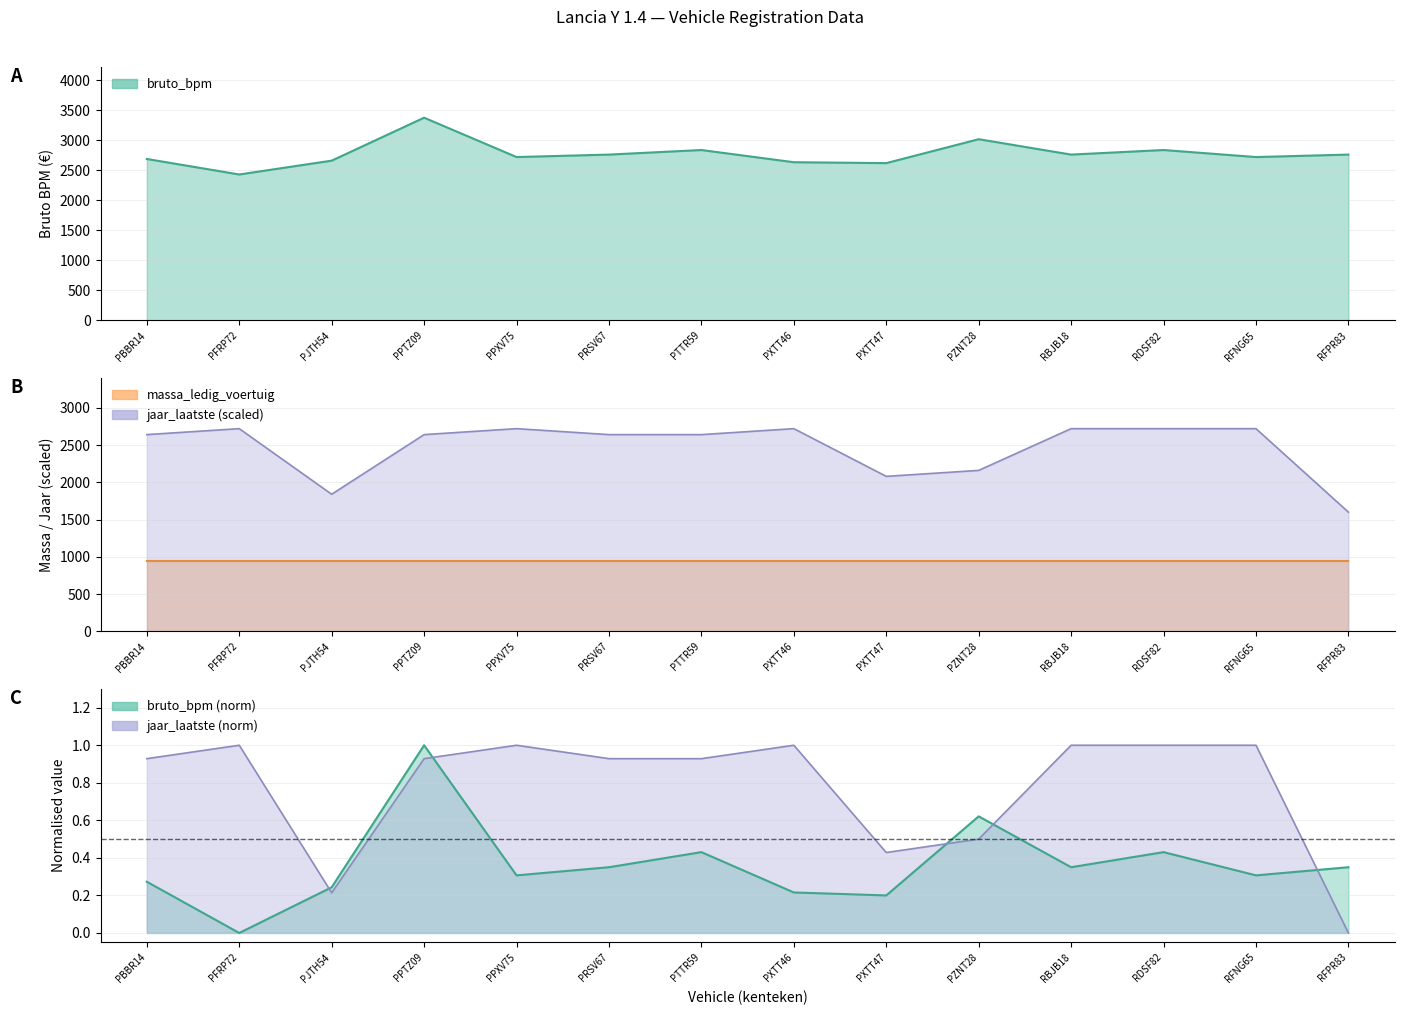

What position from the left is PXTT47?

9